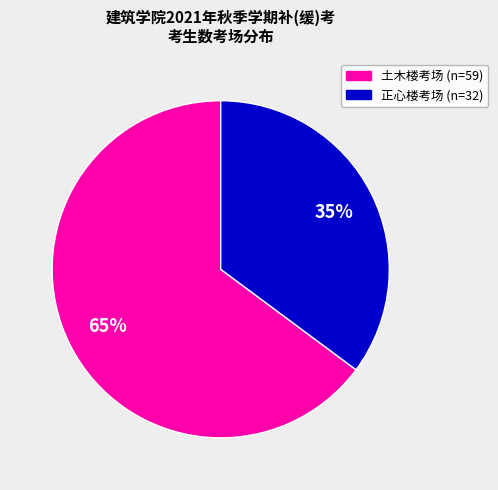

How many segments does this pie chart have?

2